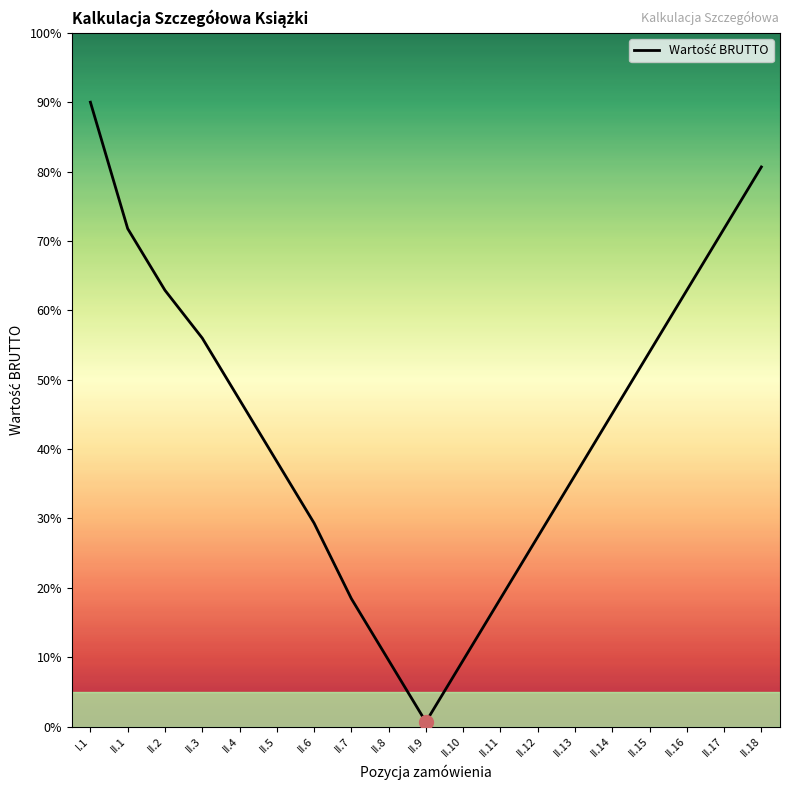

True or false: the data shows 39.5 at II.16.

False